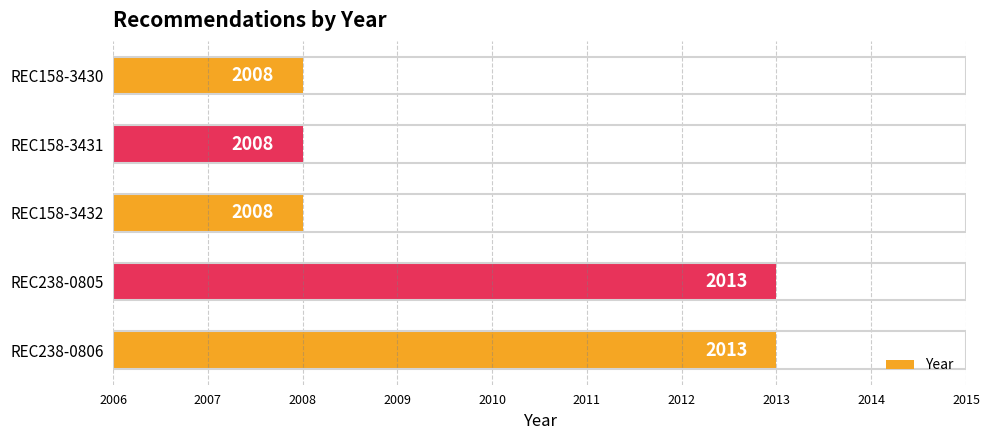

Between REC158-3431 and REC238-0806, which is larger?

REC238-0806